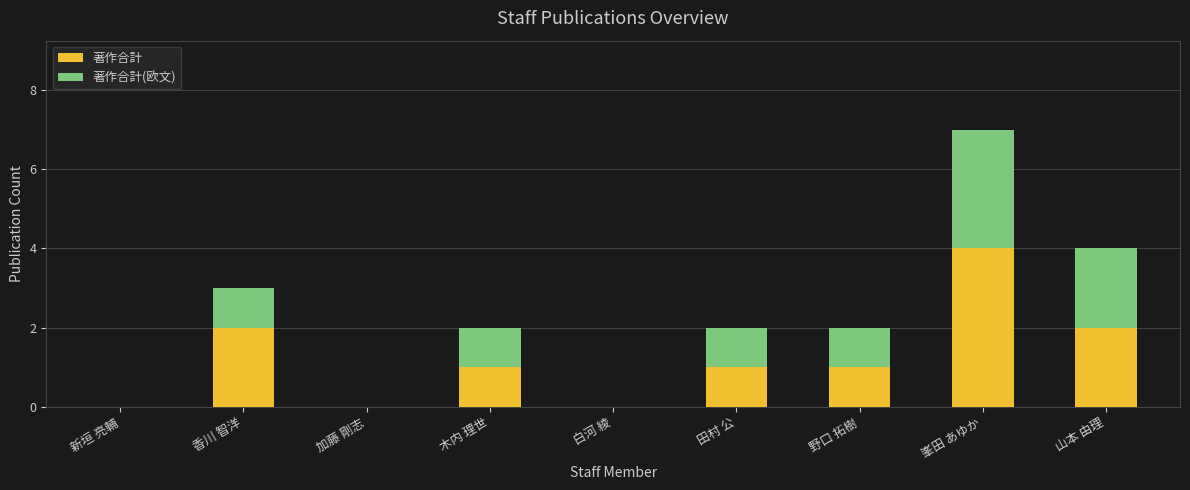

Reading right to left, list the values for the 著作合計 series.

山本 由理=2	峯田 あゆか=4	野口 拓樹=1	田村 公=1	白河 綾=0	木内 理世=1	加藤 剛志=0	香川 智洋=2	新垣 亮輔=0